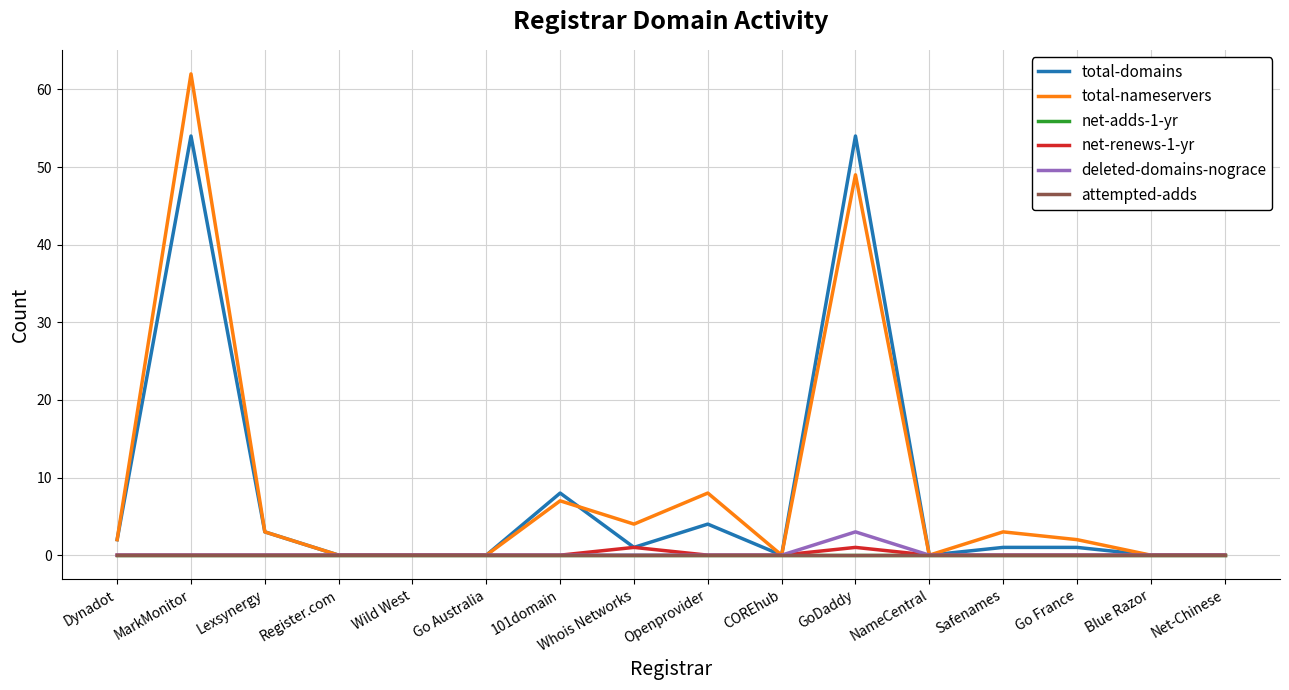

Does the chart display data point markers on the line(s)?

No